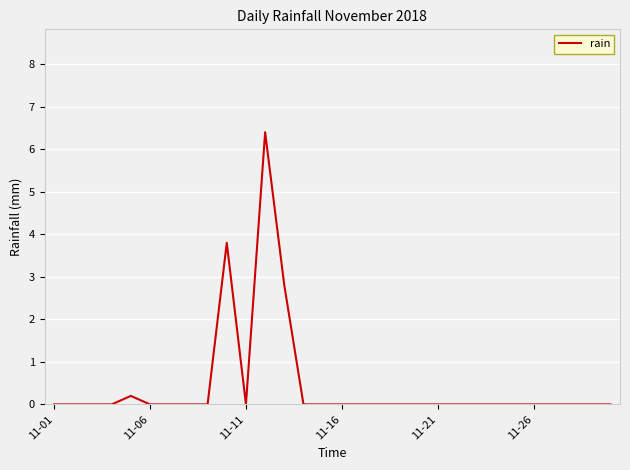

What is the maximum value shown in the chart?

6.4